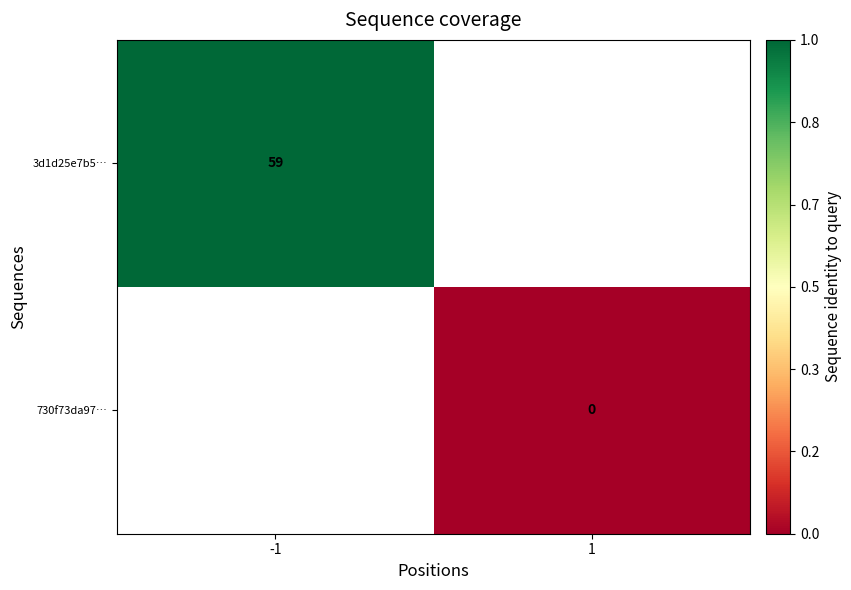

The 3d1d25e7b5… series shows 84.7 at -1. True or false?

False